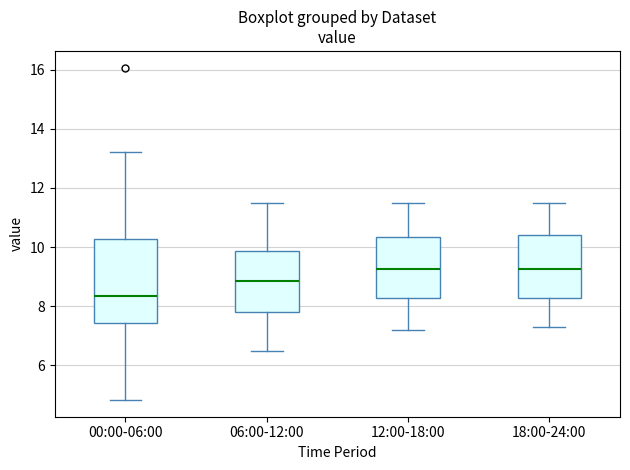

Comparing the boxes themselves (not the whiskers), which one is the tallest?

00:00-06:00